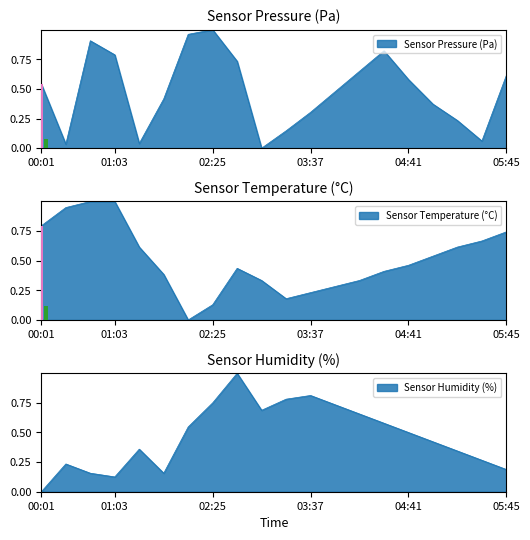

List the series in order of their overall mean, highest first.

temperature, pressure, humidity